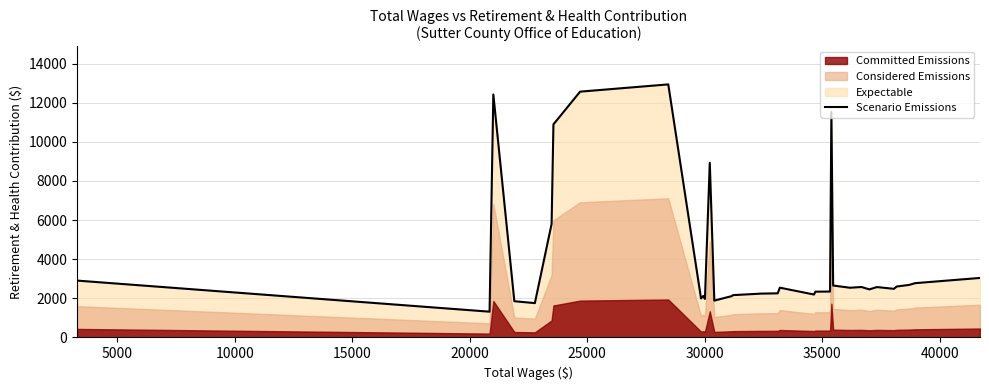

What is the maximum value for Scenario Emissions?

12939